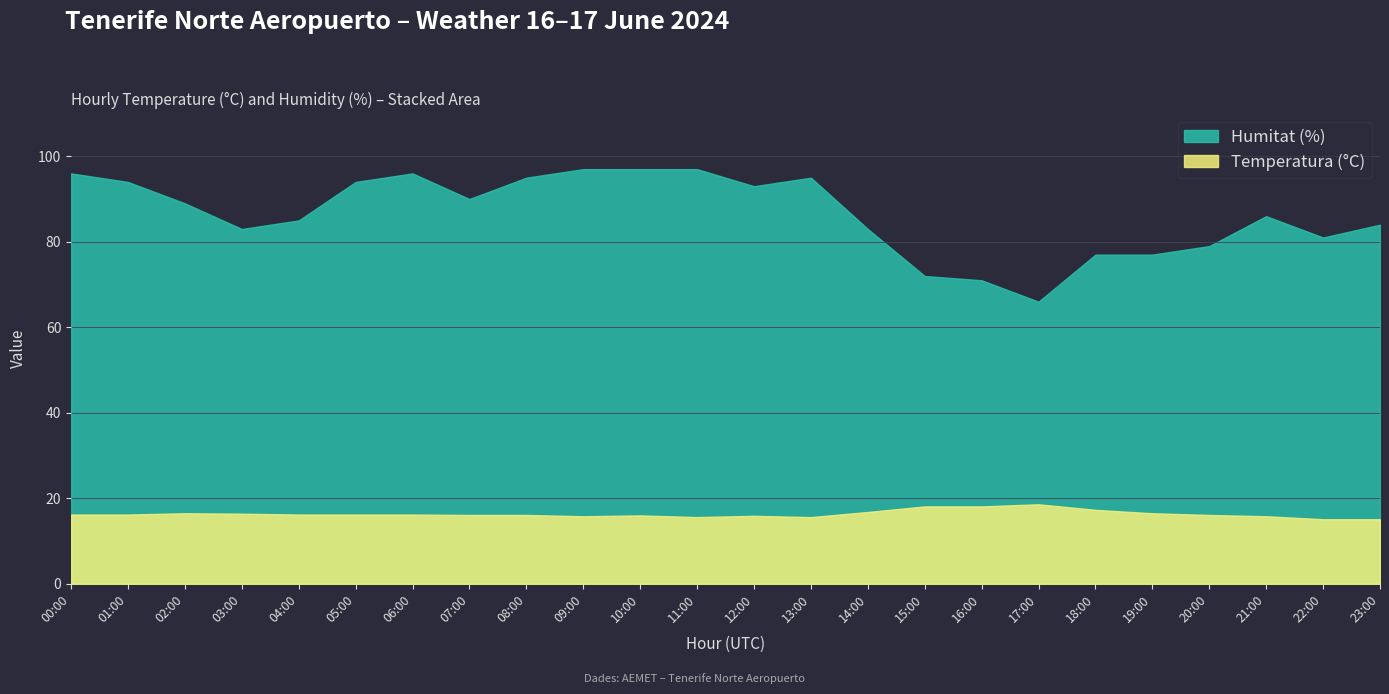

At which category does Humitat (%) reach its first local valley?

03:00